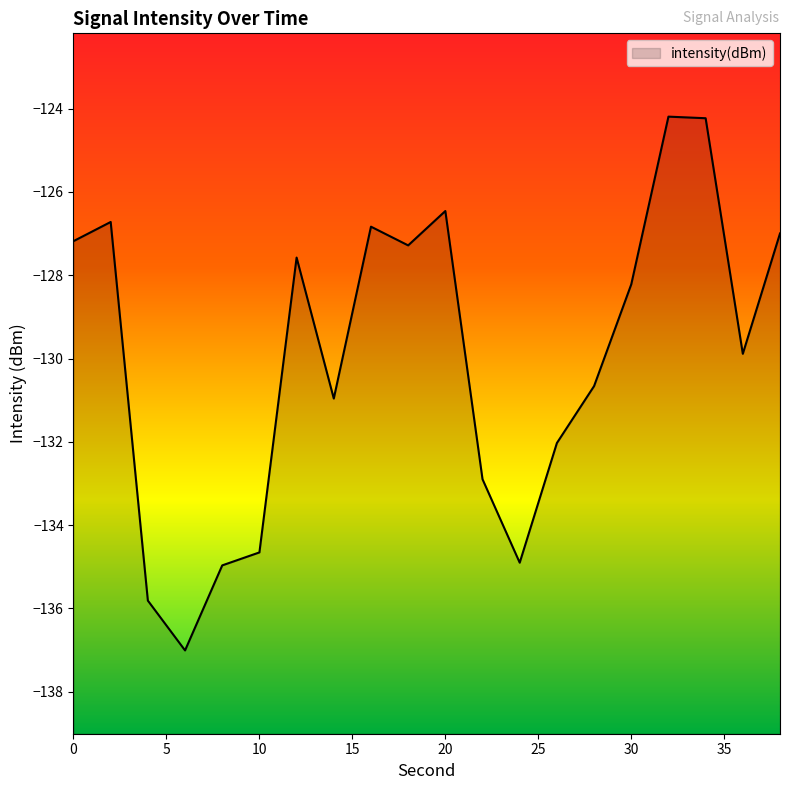

Does the chart display data point markers on the line(s)?

No